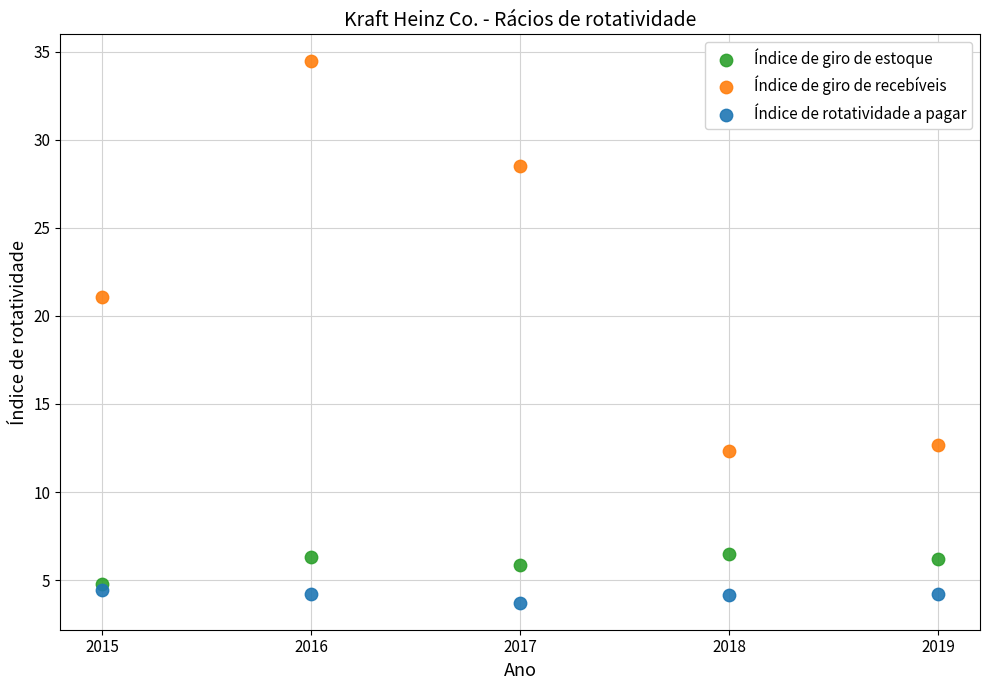

In the Índice de giro de recebíveis series, what Y value is closest to 23?

21.1